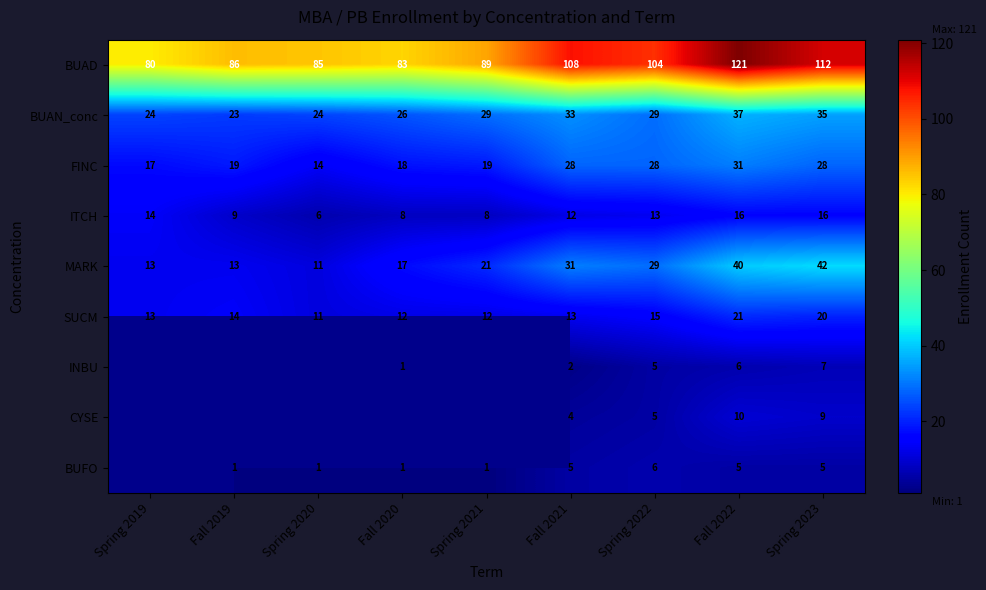

Read the SUCM value at Fall 2019, to the nearest 5.

15